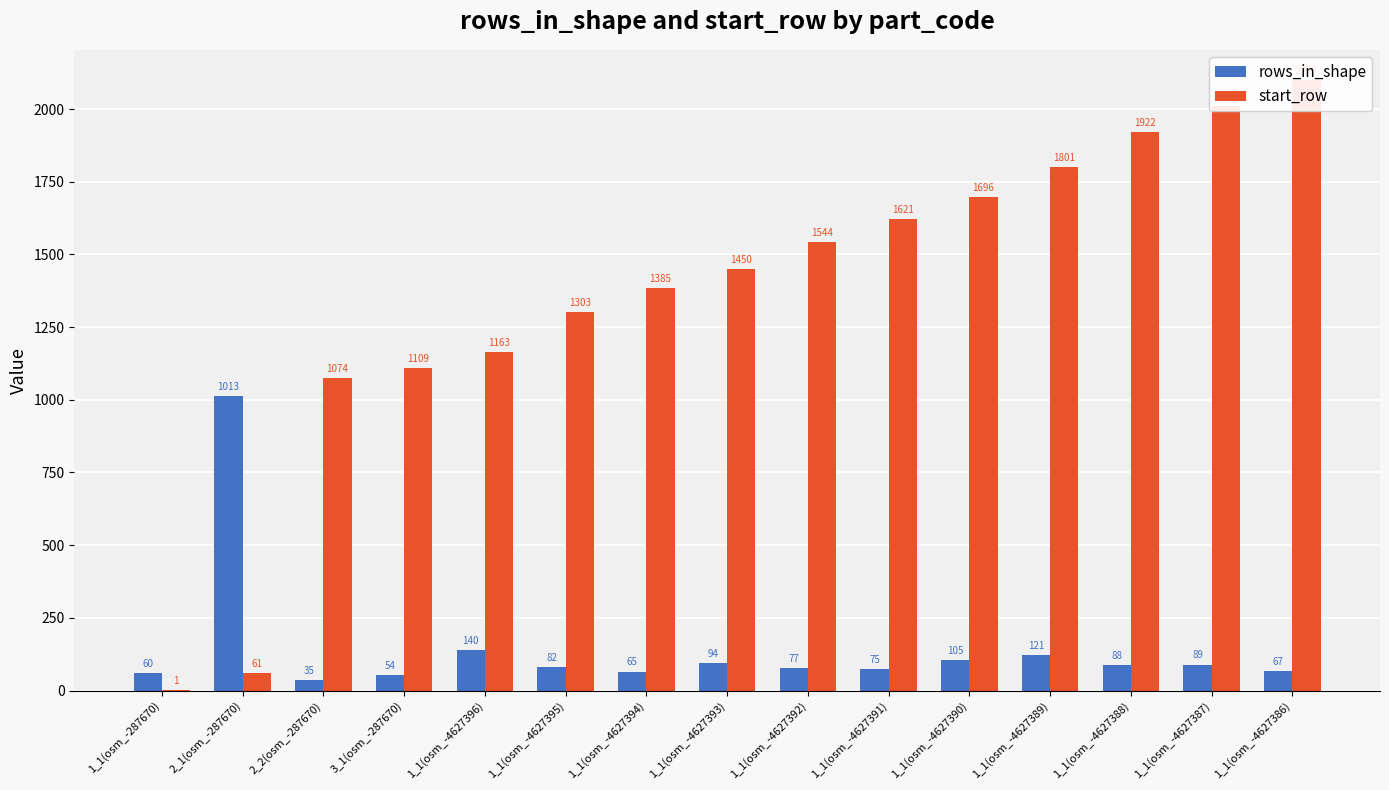

At which label does start_row first exceed 1450?

1_1(osm_-4627392)